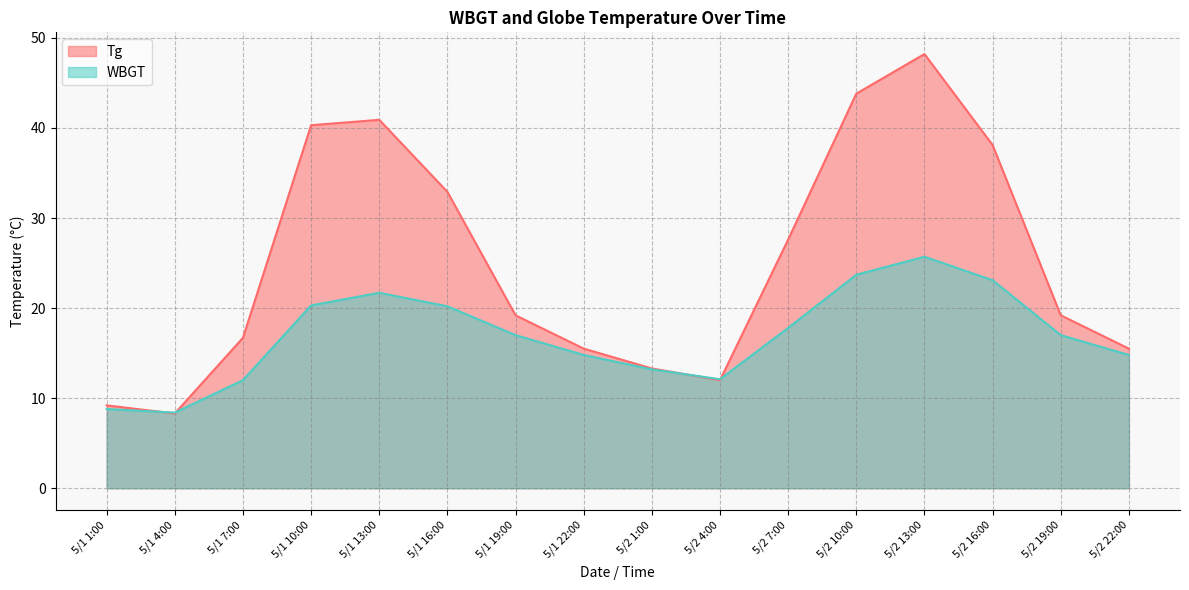

The WBGT series shows 24.2 at 5/1 22:00. True or false?

False